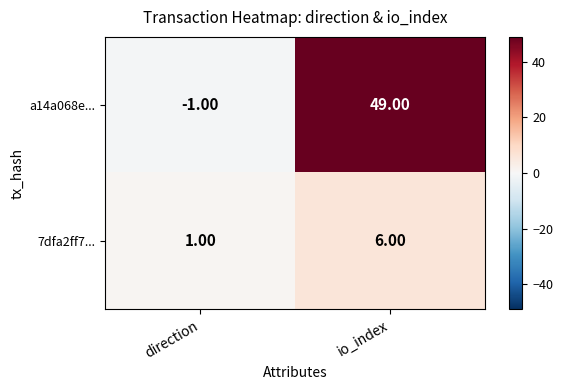

Rank the series by their maximum value, from lowest to highest.

7dfa2ff7..., a14a068e...